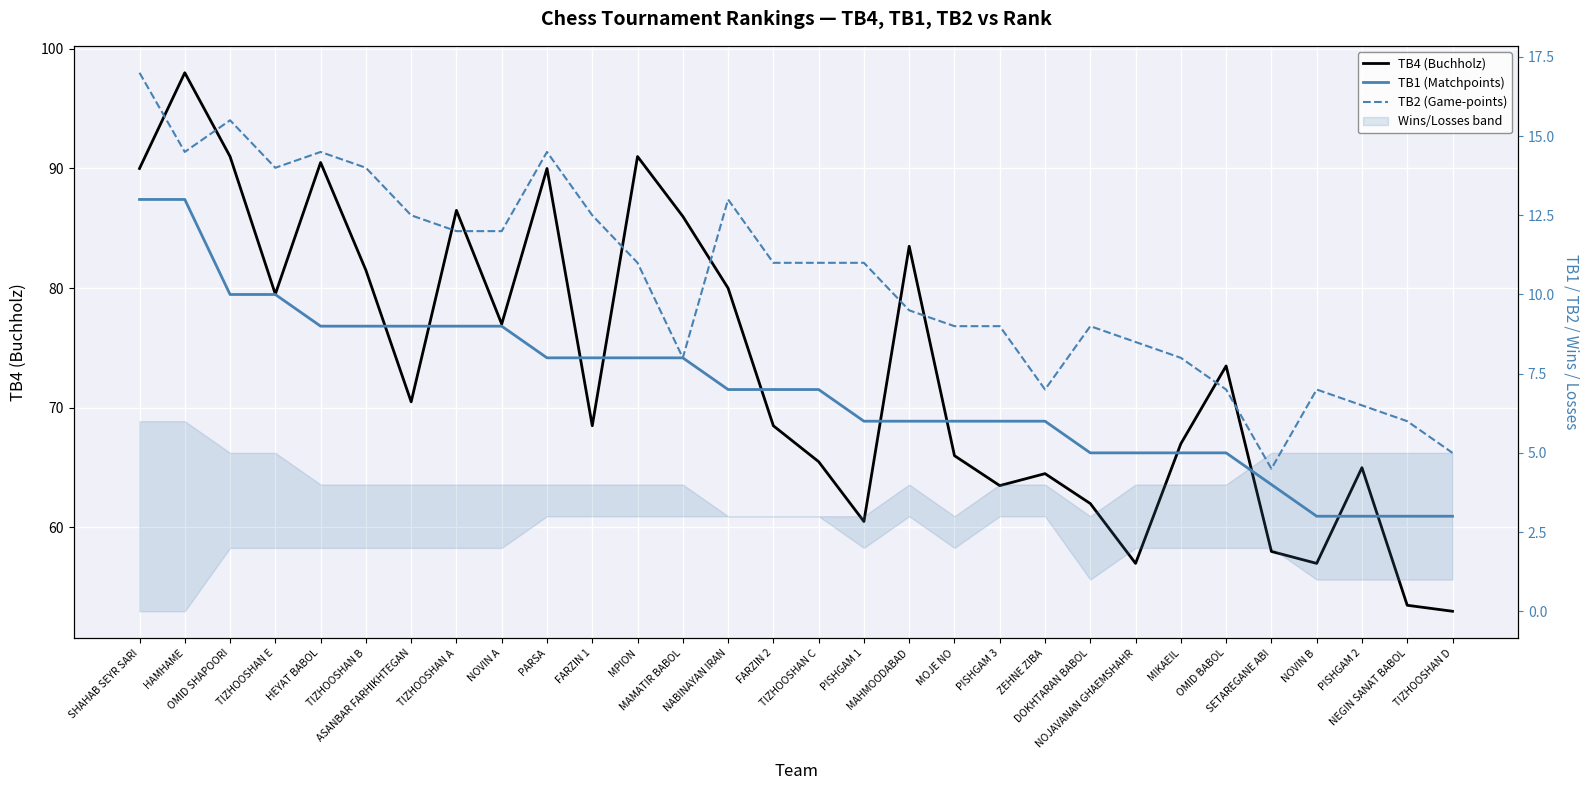

Reading left to right, transcribe all the data shown in this chart.

TB4 (Buchholz): 90.0	98.0	91.0	79.5	90.5	81.5	70.5	86.5	77.0	90.0	68.5	91.0	86.0	80.0	68.5	65.5	60.5	83.5	66.0	63.5	64.5	62.0	57.0	67.0	73.5	58.0	57.0	65.0	53.5	53.0
TB1 (Matchpoints): 13.0	13.0	10.0	10.0	9.0	9.0	9.0	9.0	9.0	8.0	8.0	8.0	8.0	7.0	7.0	7.0	6.0	6.0	6.0	6.0	6.0	5.0	5.0	5.0	5.0	4.0	3.0	3.0	3.0	3.0
TB2 (Game-points): 17.0	14.5	15.5	14.0	14.5	14.0	12.5	12.0	12.0	14.5	12.5	11.0	8.0	13.0	11.0	11.0	11.0	9.5	9.0	9.0	7.0	9.0	8.5	8.0	7.0	4.5	7.0	6.5	6.0	5.0